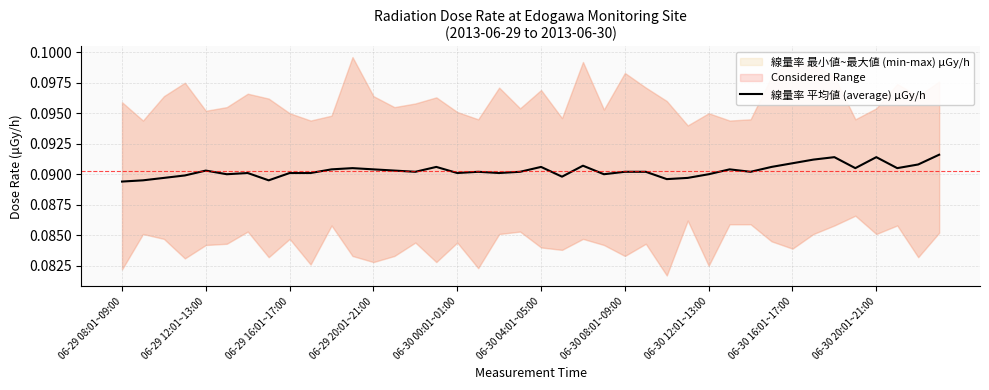

Count the values in the range 0 to 1.

40